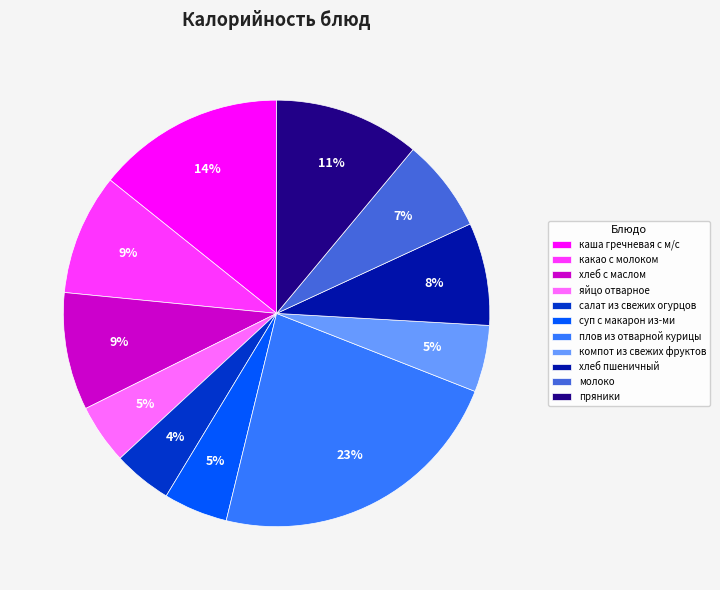

True or false: молоко accounts for 7% of the total.

True